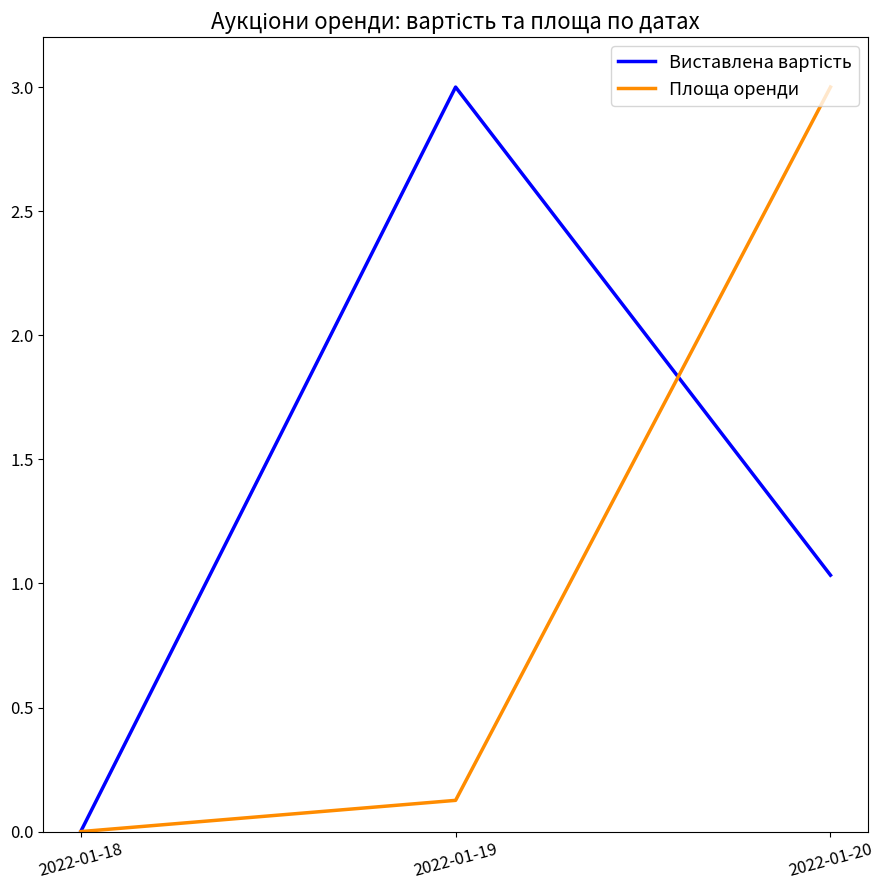

Which label corresponds to the smallest value in the chart?

2022-01-18